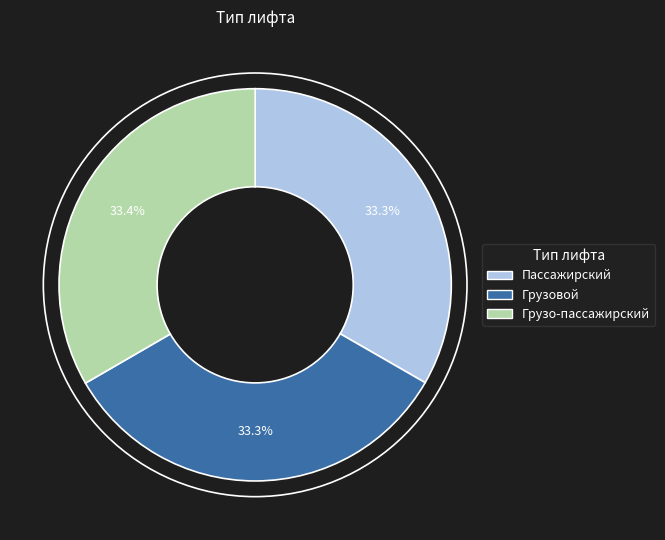

What percentage do Грузо-пассажирский and Пассажирский together represent?

66.7%